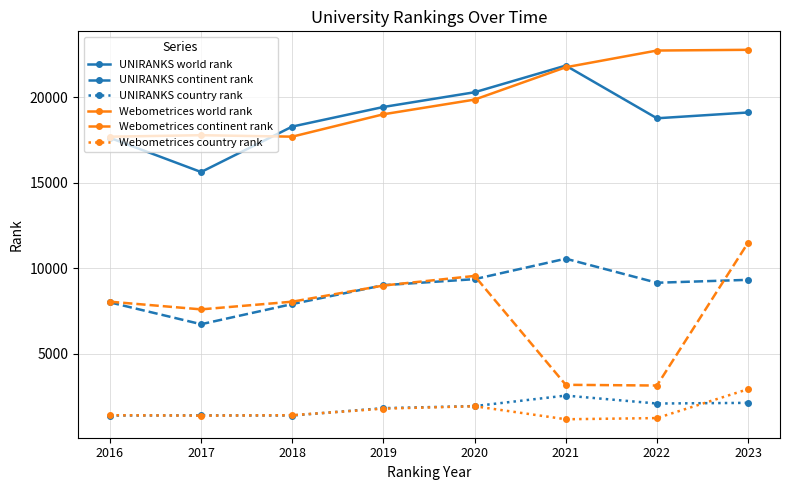

Rank the series by their maximum value, from highest to lowest.

Webometrices world rank, UNIRANKS world rank, Webometrices continent rank, UNIRANKS continent rank, Webometrices country rank, UNIRANKS country rank